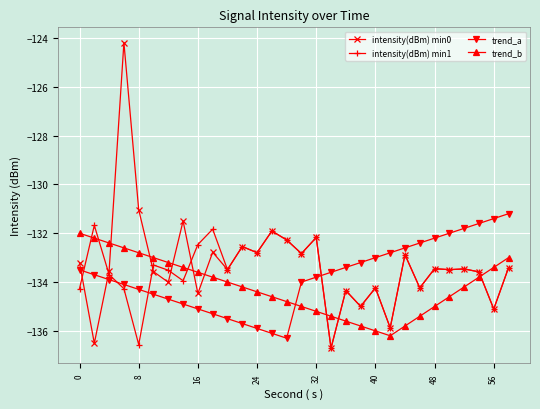

What is the highest value of the trend_a series?

-131.2